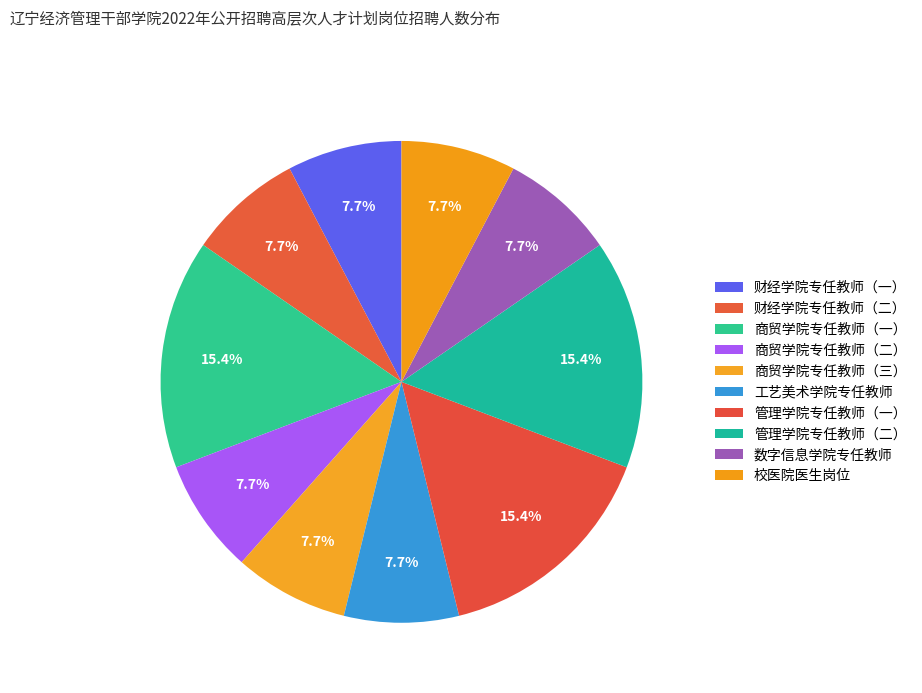

Count the number of slices in the pie.

10